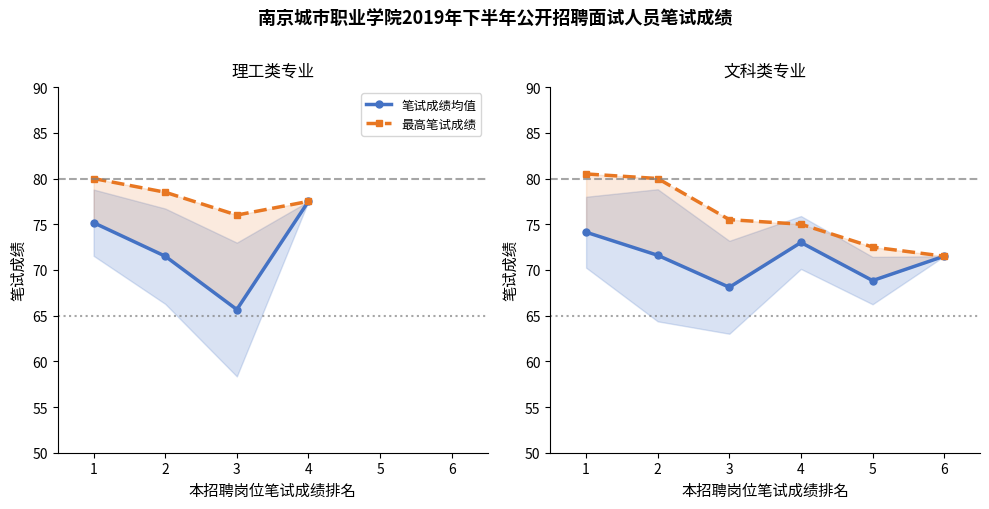

List the labels in order of 最高笔试成绩 value, smallest first.

6, 5, 4, 3, 2, 1